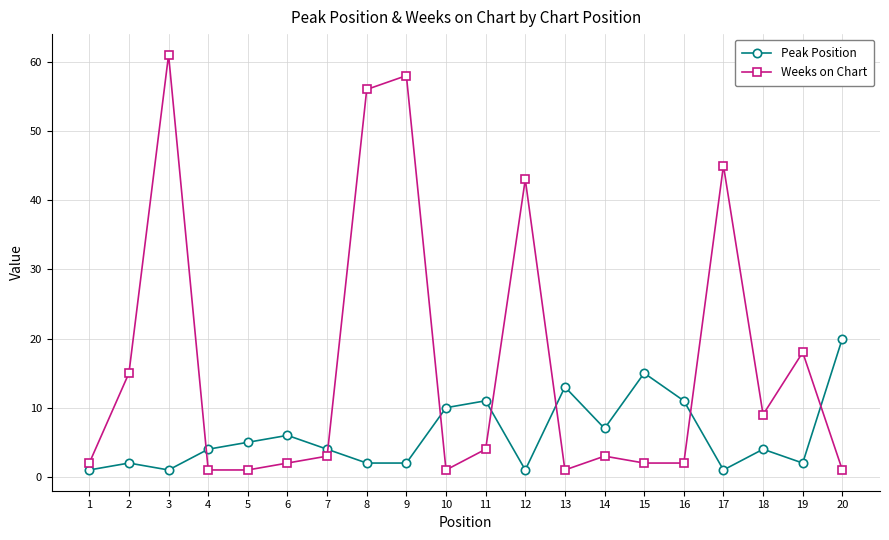

True or false: Peak Position has more than 2 interior local peaks.

True